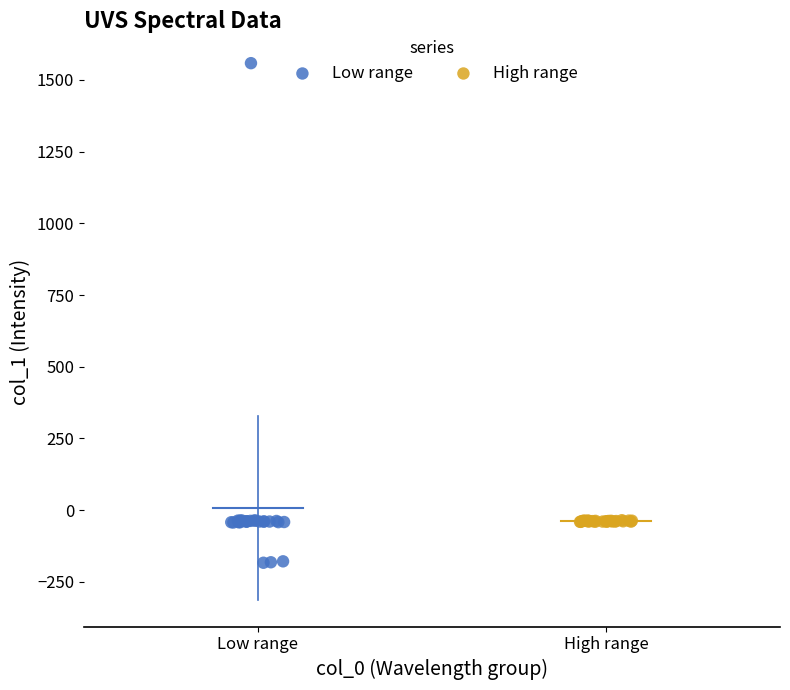

Which series contains the highest Y value?

Low range